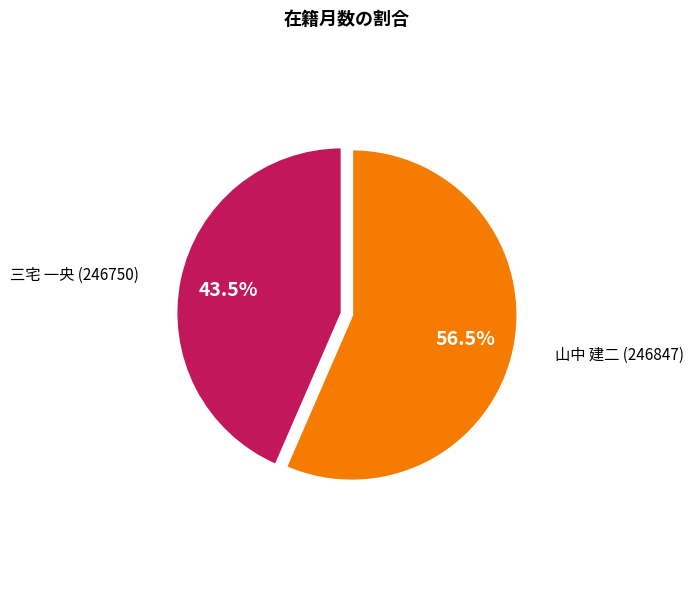

Count the number of slices in the pie.

2